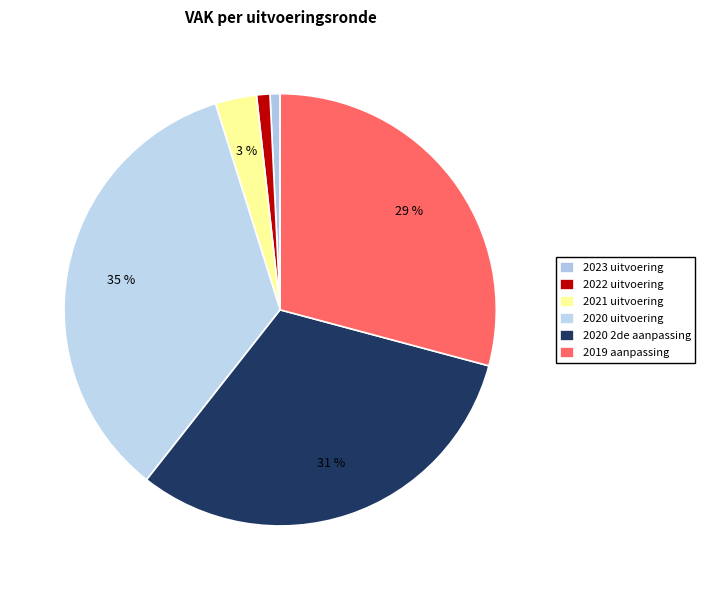

Between 2021 uitvoering and 2020 2de aanpassing, which is larger?

2020 2de aanpassing